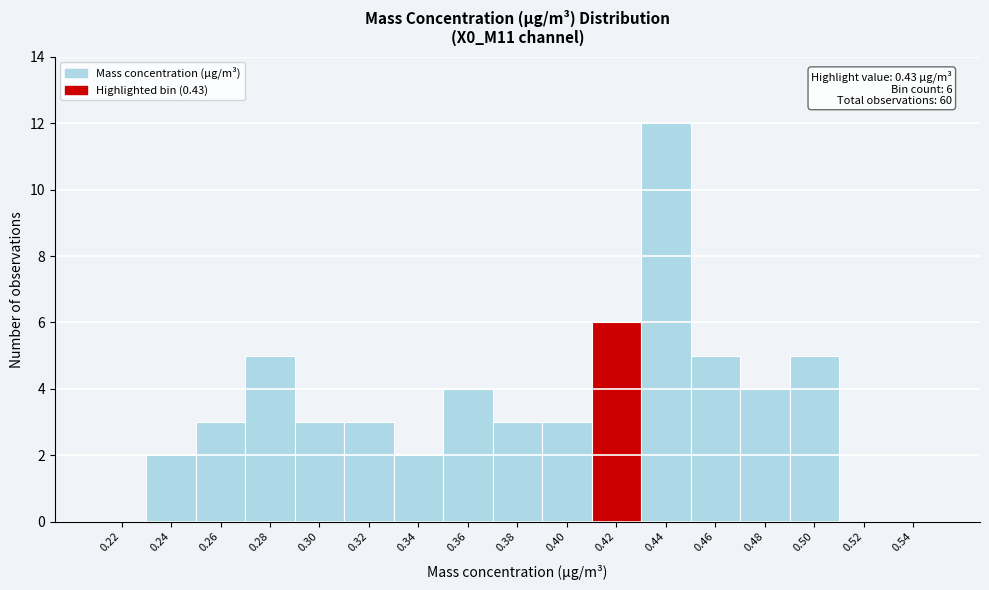

Reading right to left, extract all data points from this chart.

0.54=0	0.52=0	0.50=5	0.48=4	0.46=5	0.44=12	0.42=6	0.40=3	0.38=3	0.36=4	0.34=2	0.32=3	0.30=3	0.28=5	0.26=3	0.24=2	0.22=0